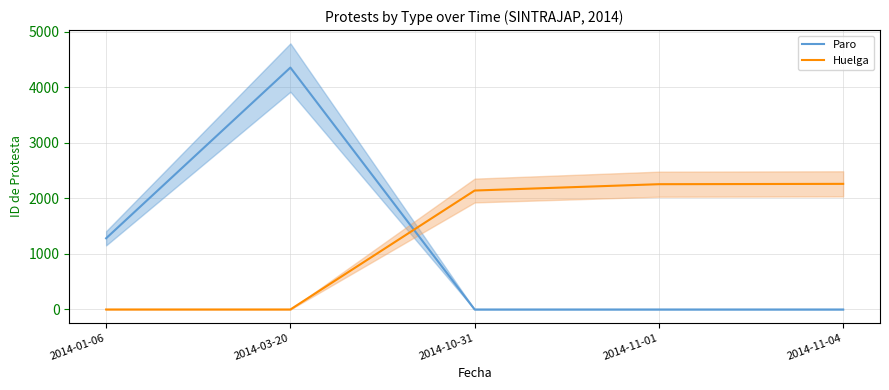

Is this an area chart (filled region under the line)?

No